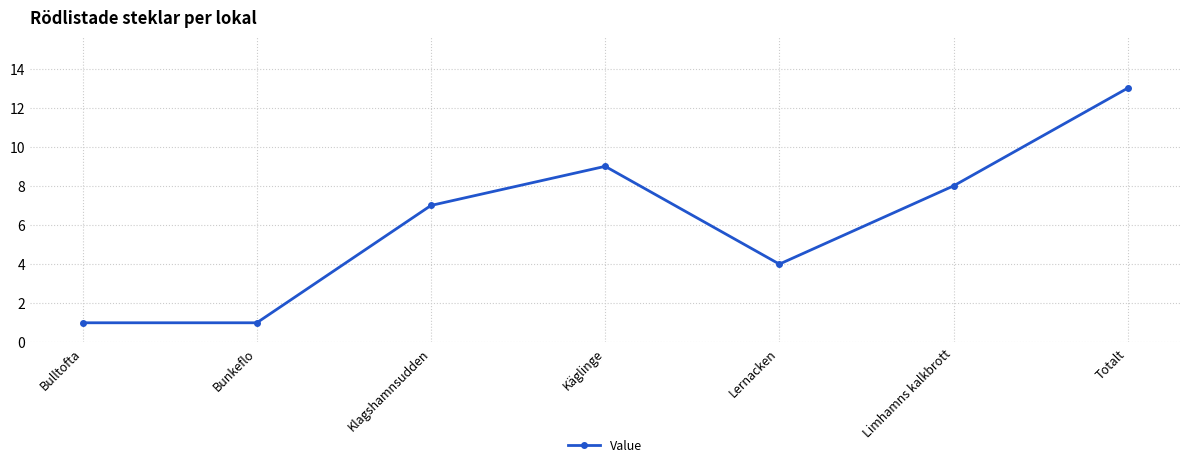

Reading left to right, transcribe all the data shown in this chart.

Bulltofta=1	Bunkeflo=1	Klagshamnsudden=7	Käglinge=9	Lernacken=4	Limhamns kalkbrott=8	Totalt=13